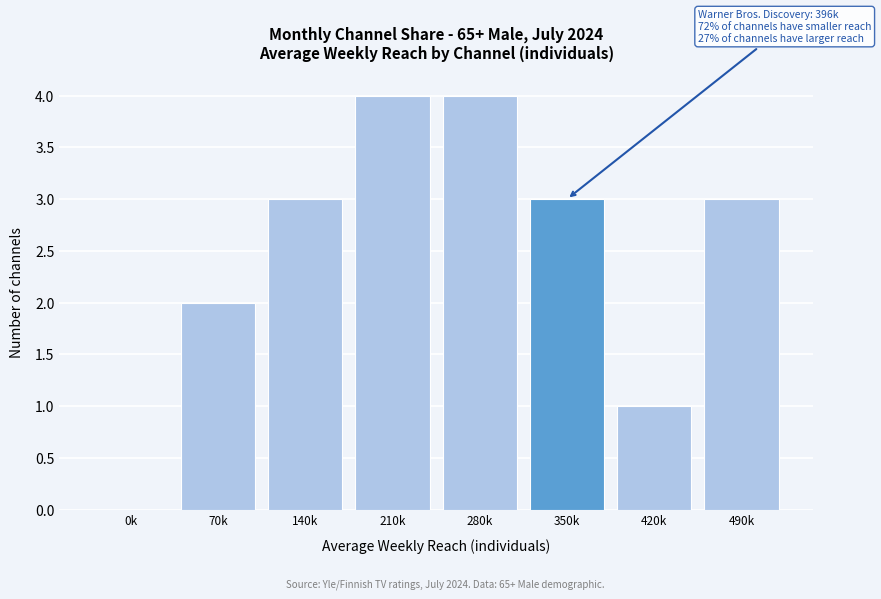

Reading right to left, transcribe all the data shown in this chart.

490k=3	420k=1	350k=3	280k=4	210k=4	140k=3	70k=2	0k=0